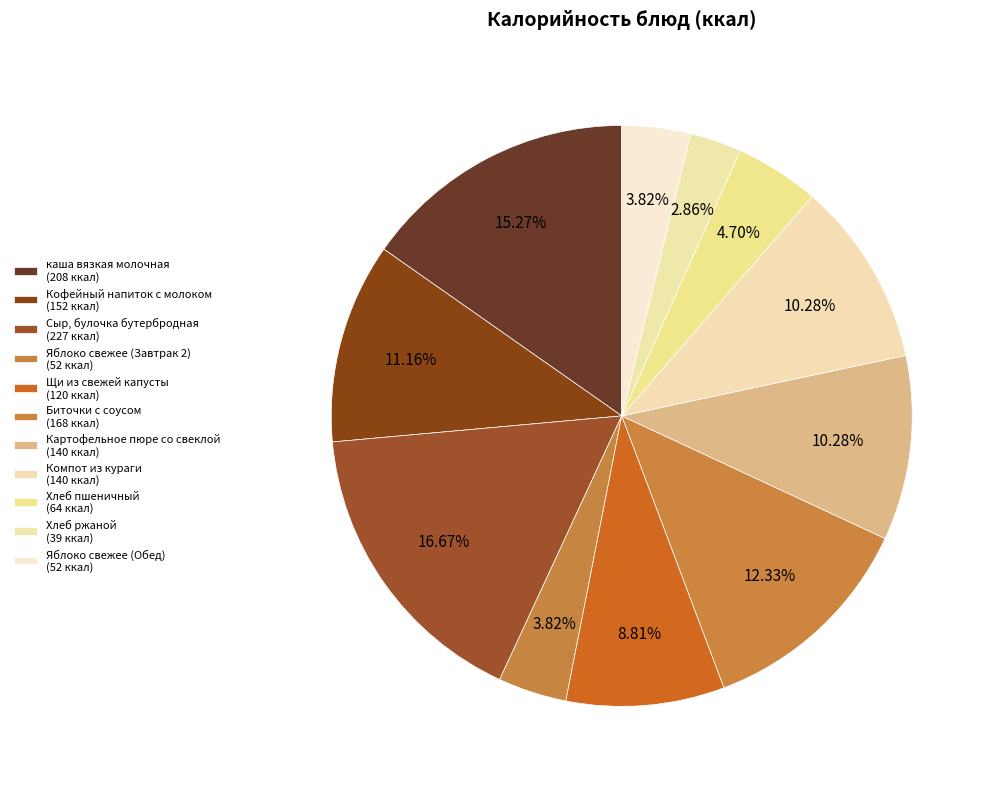

Count the number of slices in the pie.

11